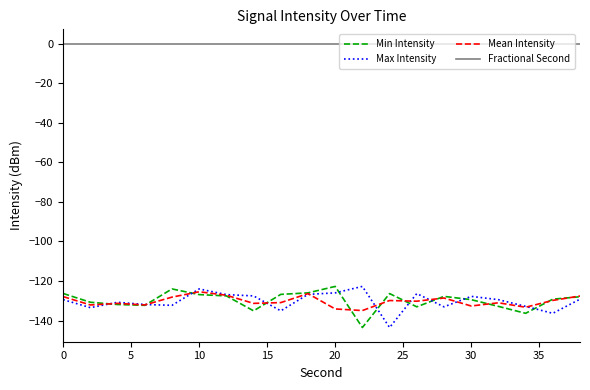

In Mean Intensity, how many points are higher than both neighbors (excluding endpoints)?

6